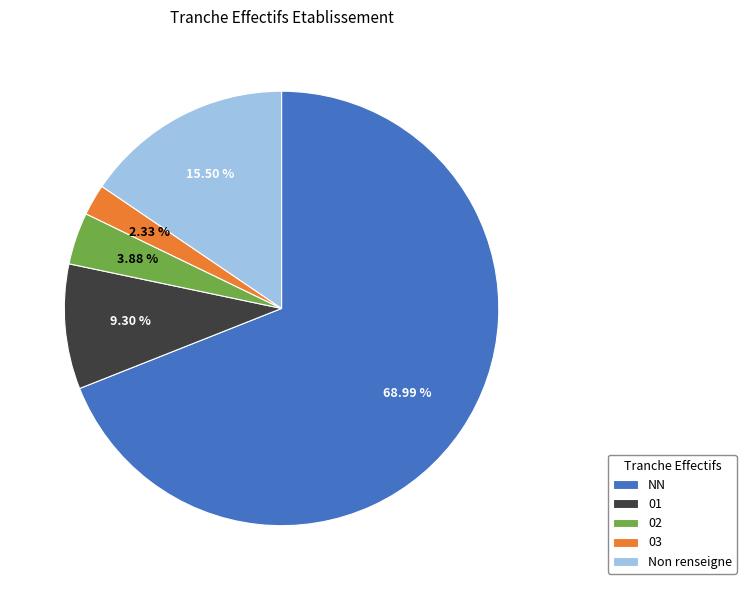

Between 01 and NN, which is larger?

NN